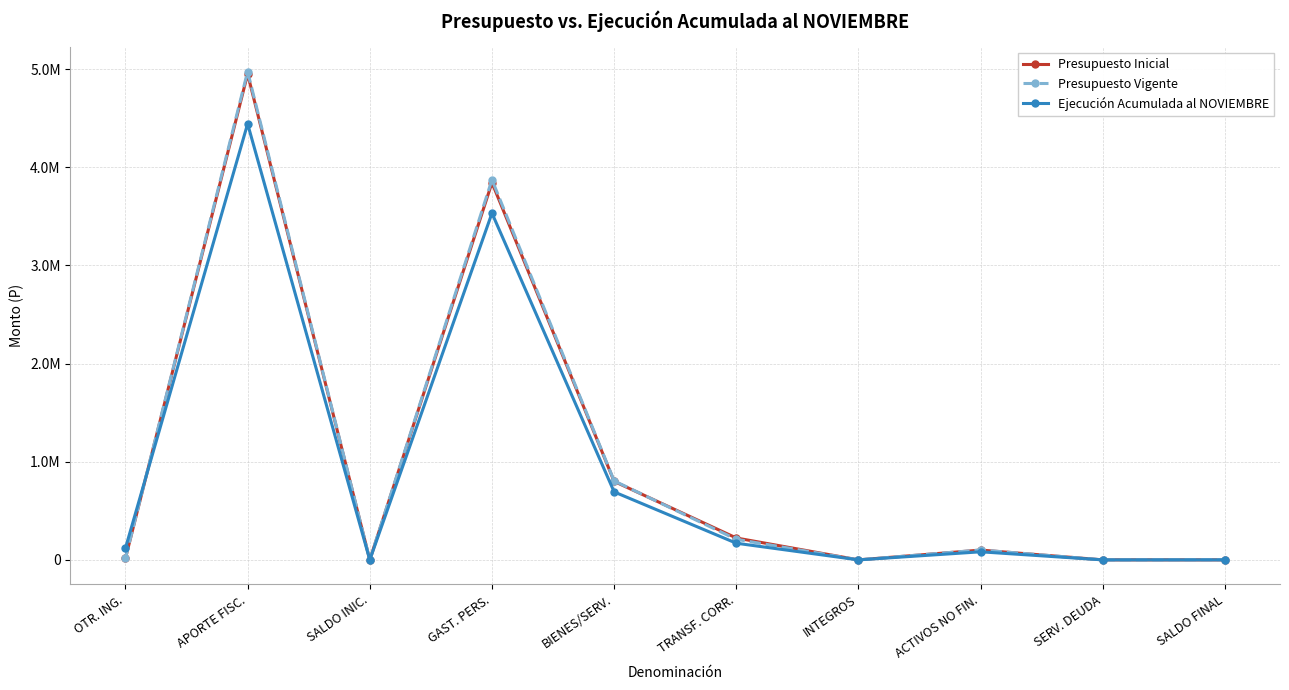

What is the approximate value of Presupuesto Inicial at INTEGROS, to the nearest 10?

10